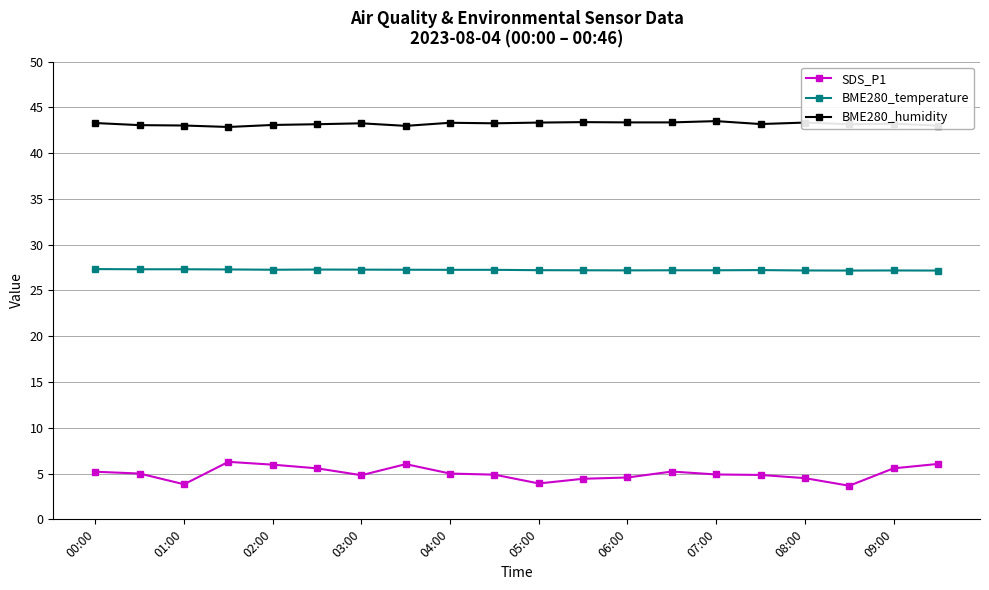

At how many categories does at least one series exceed 25?

20